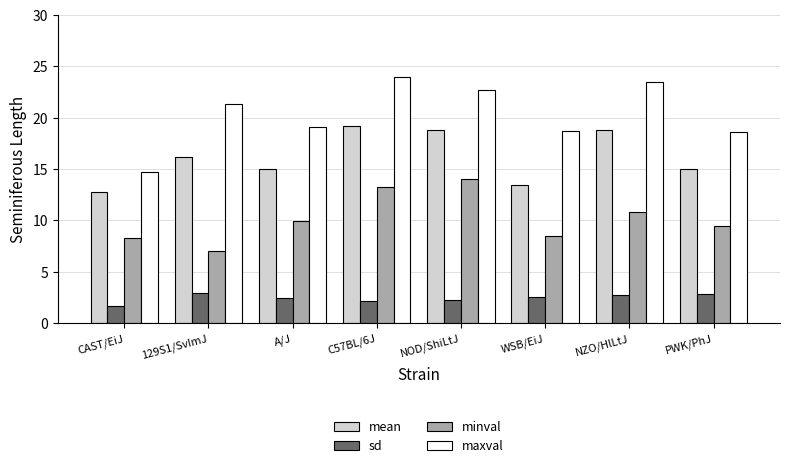

The minval series shows 14.0 at NOD/ShiLtJ. True or false?

True